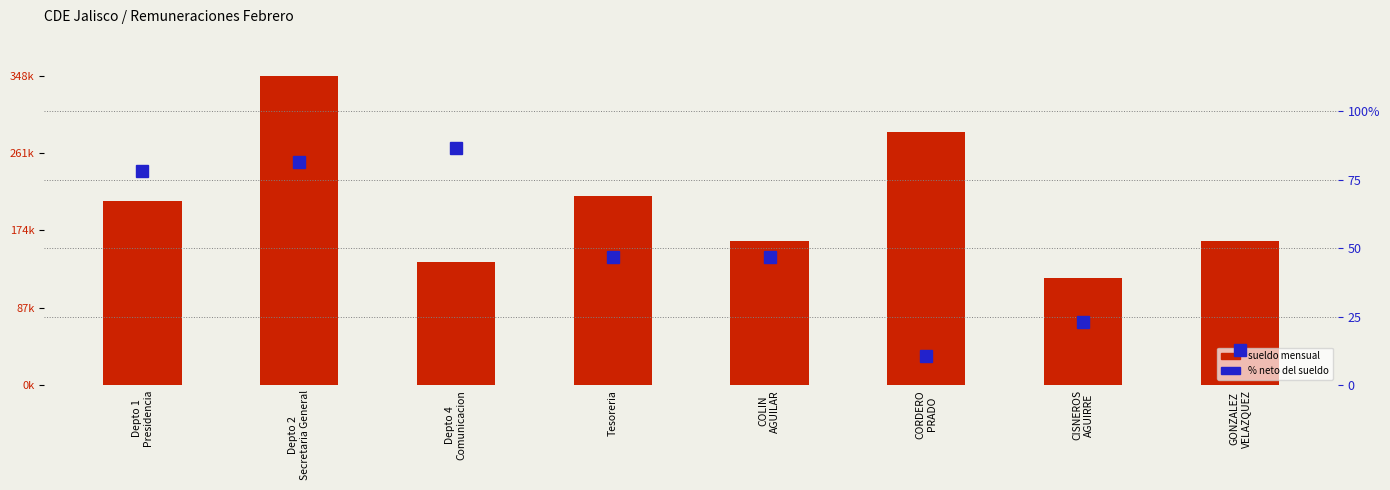

Between GONZALEZ
VELAZQUEZ and Depto 1
Presidencia, which is larger?

Depto 1
Presidencia